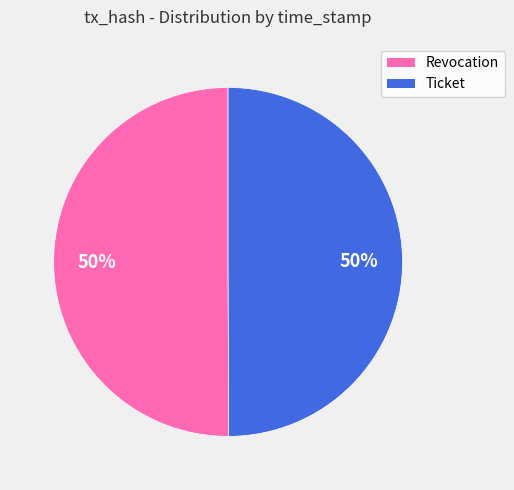

To the nearest percent, what is the average slice percentage?

50%